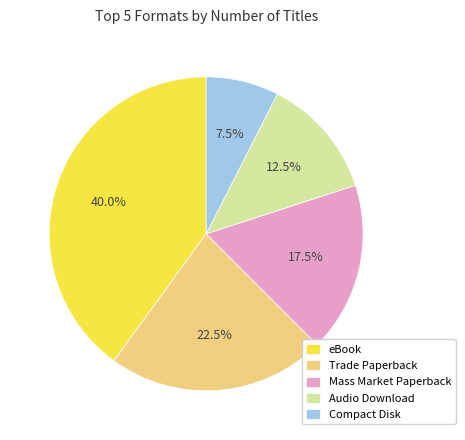

Does Mass Market Paperback account for over 50% of the chart?

No